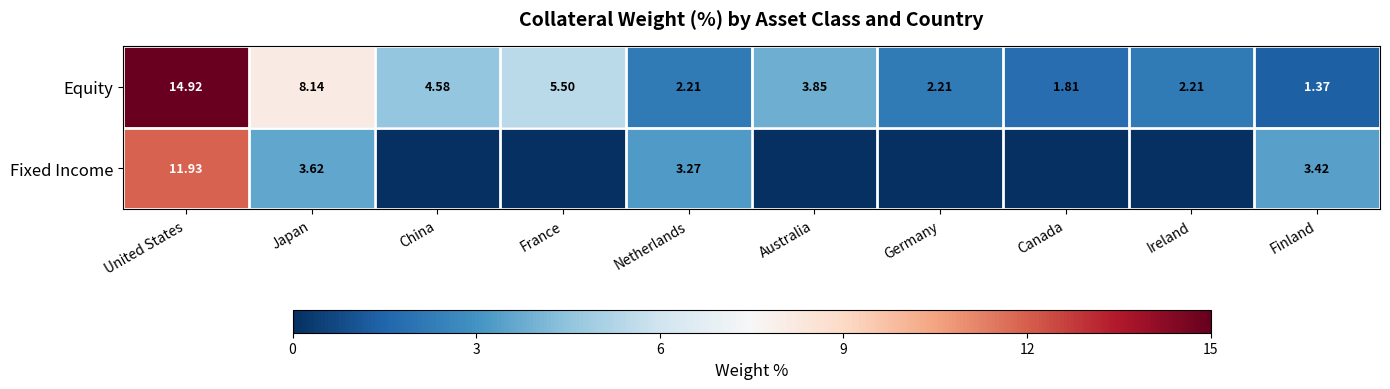

Which category has the highest value in the Equity series?

United States